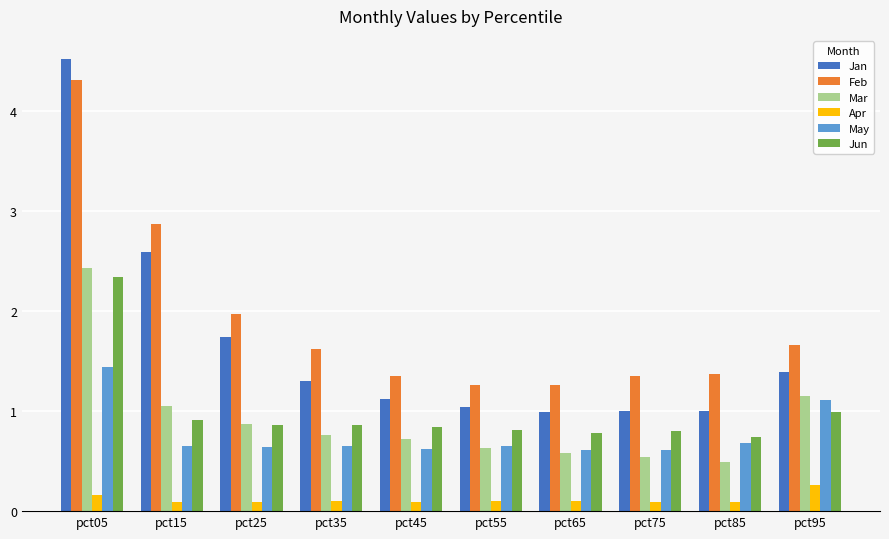

Which series has the widest spread of values?

Jan